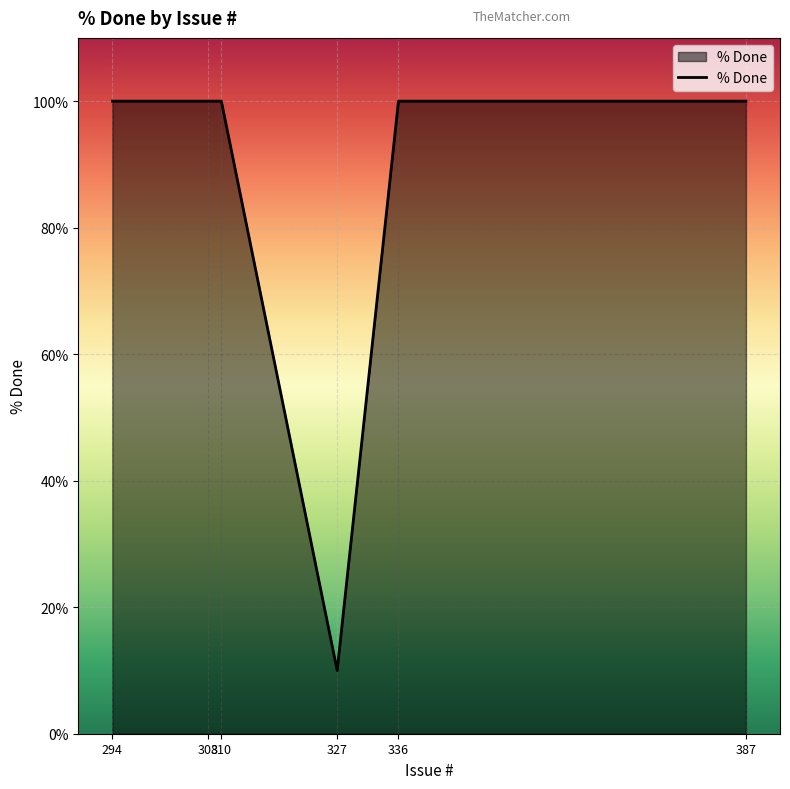

What is the sum of all values?

510